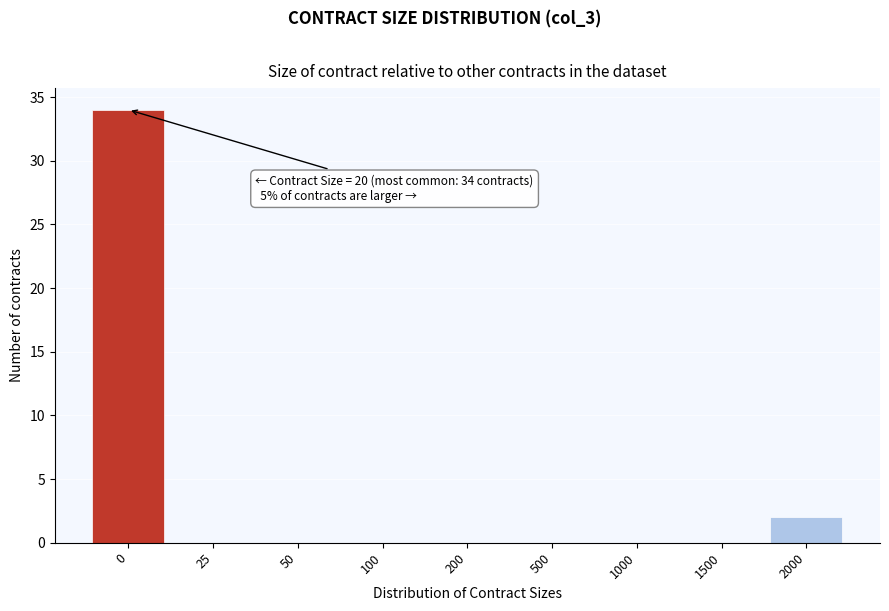

Reading left to right, list all the values displayed in this chart.

0=34	25=0	50=0	100=0	200=0	500=0	1000=0	1500=0	2000=2